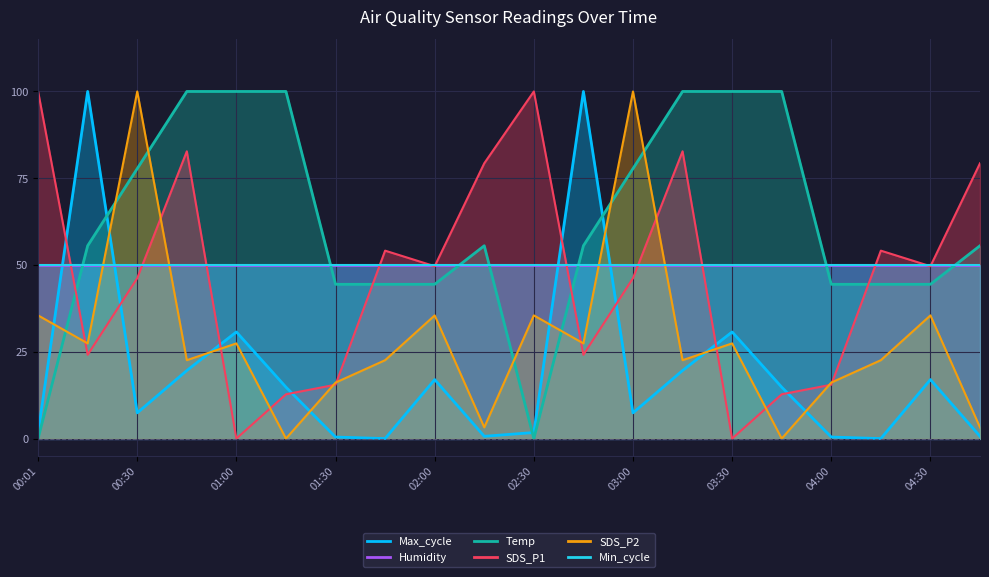

Between 04:15 and 04:30, which is larger?

04:15